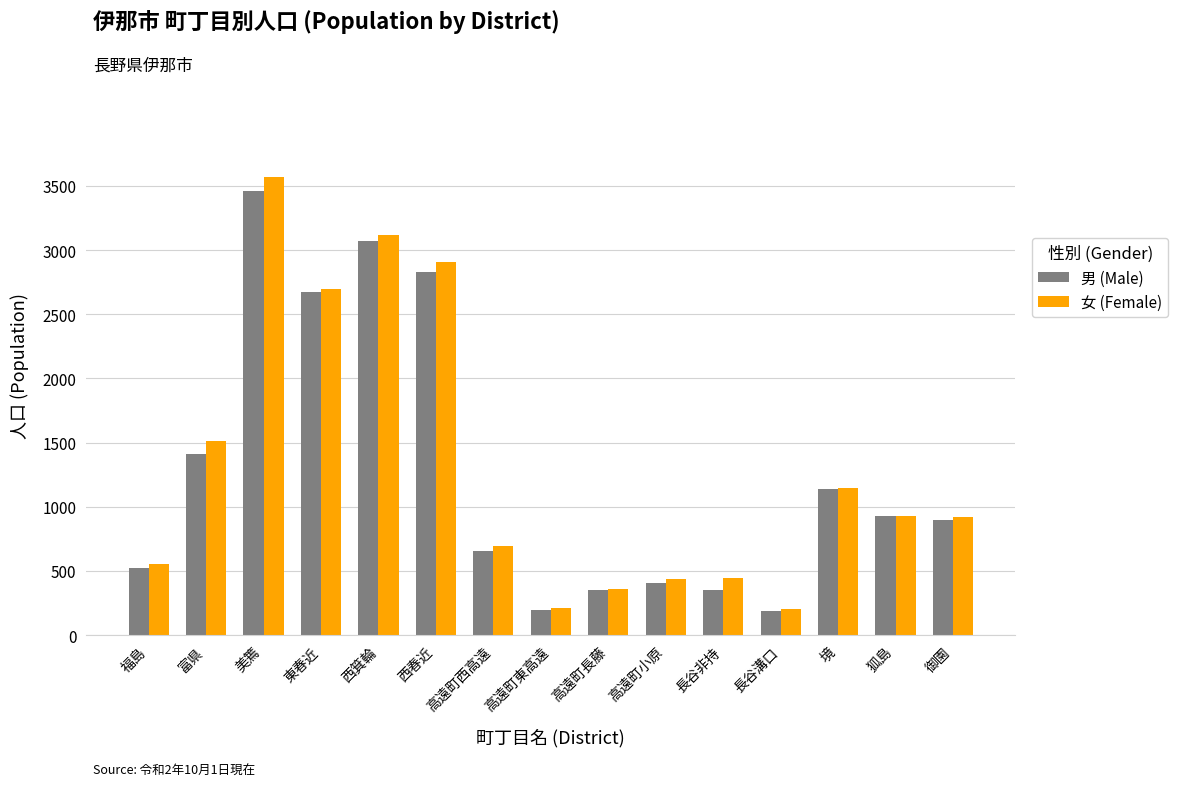

How many categories are shown in the chart?

15